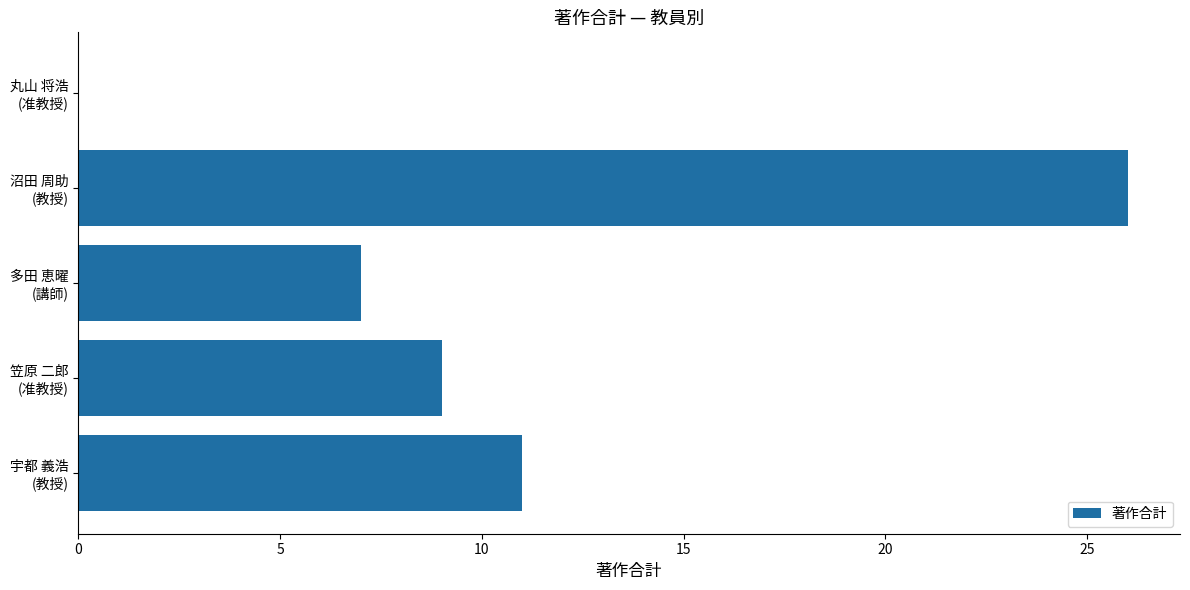

Which label corresponds to the largest value in the chart?

沼田 周助
(教授)